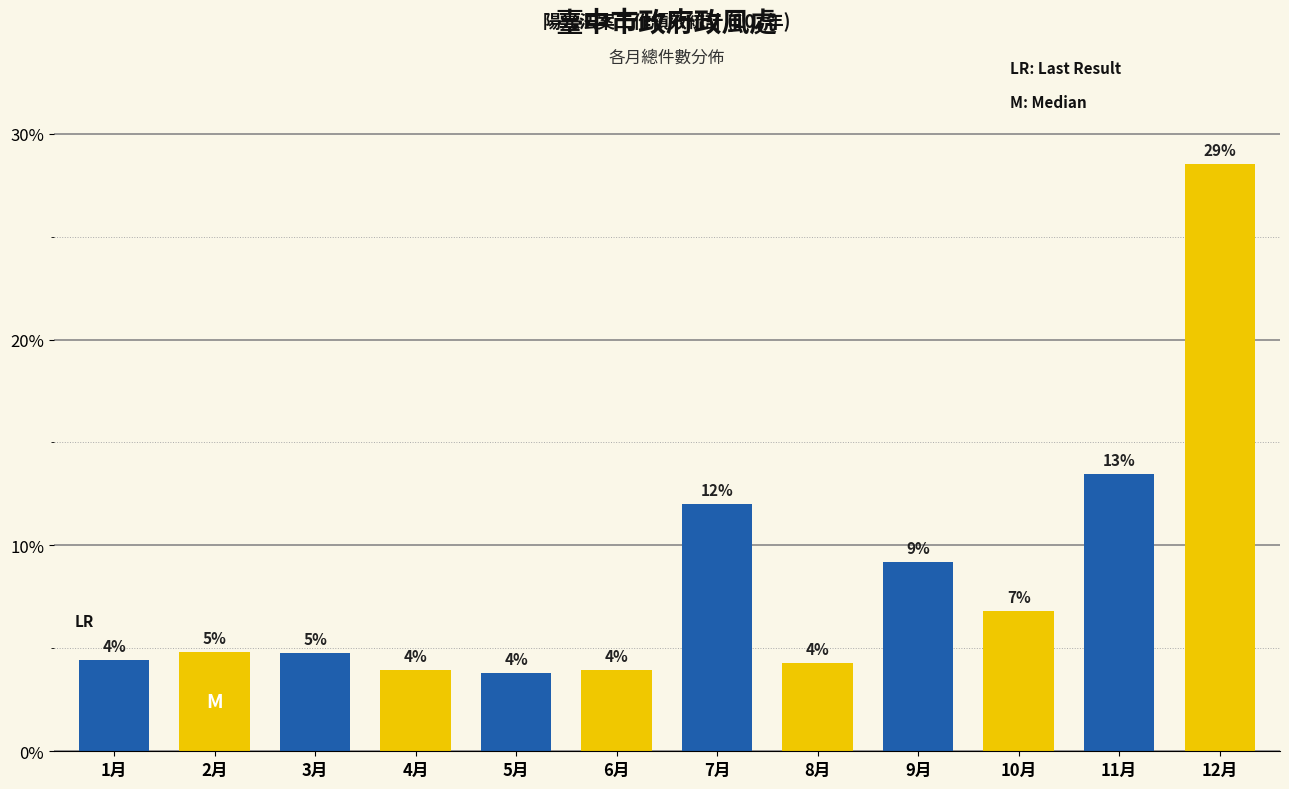

What is the average value?

8.3